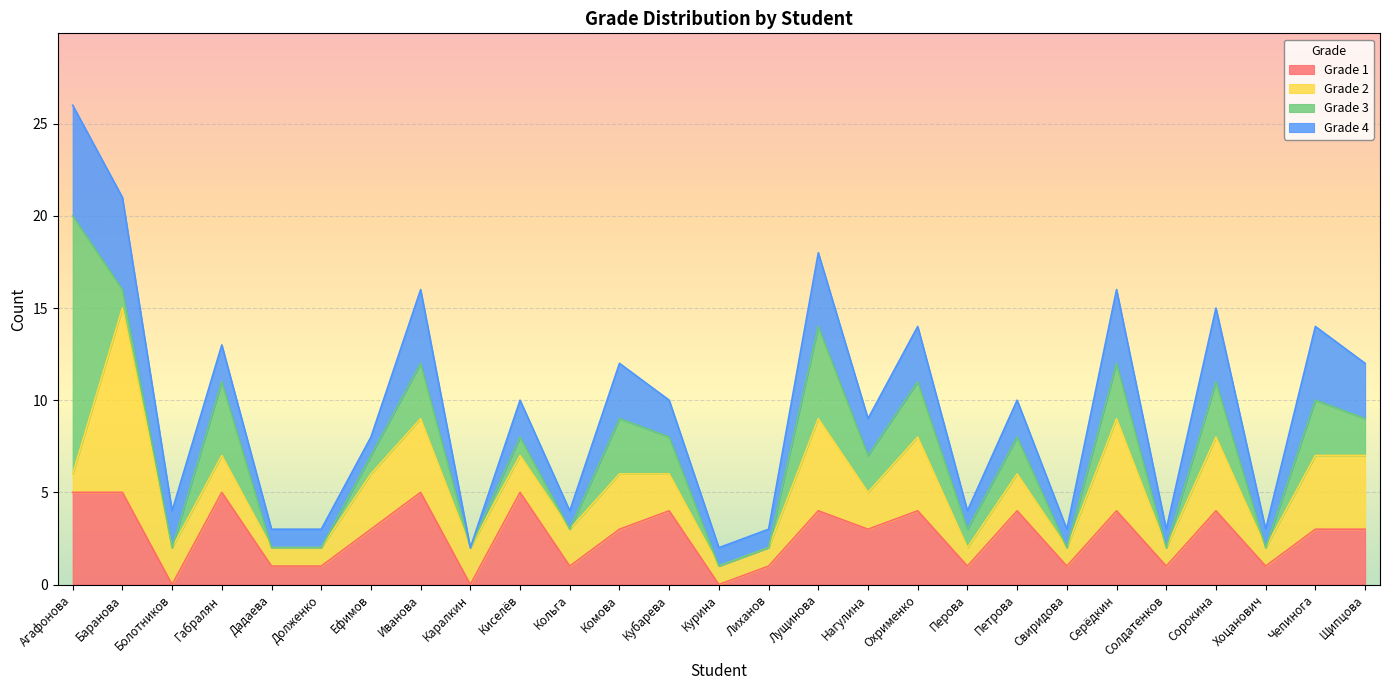

What are all the series names shown in the legend?

Grade 1, Grade 2, Grade 3, Grade 4